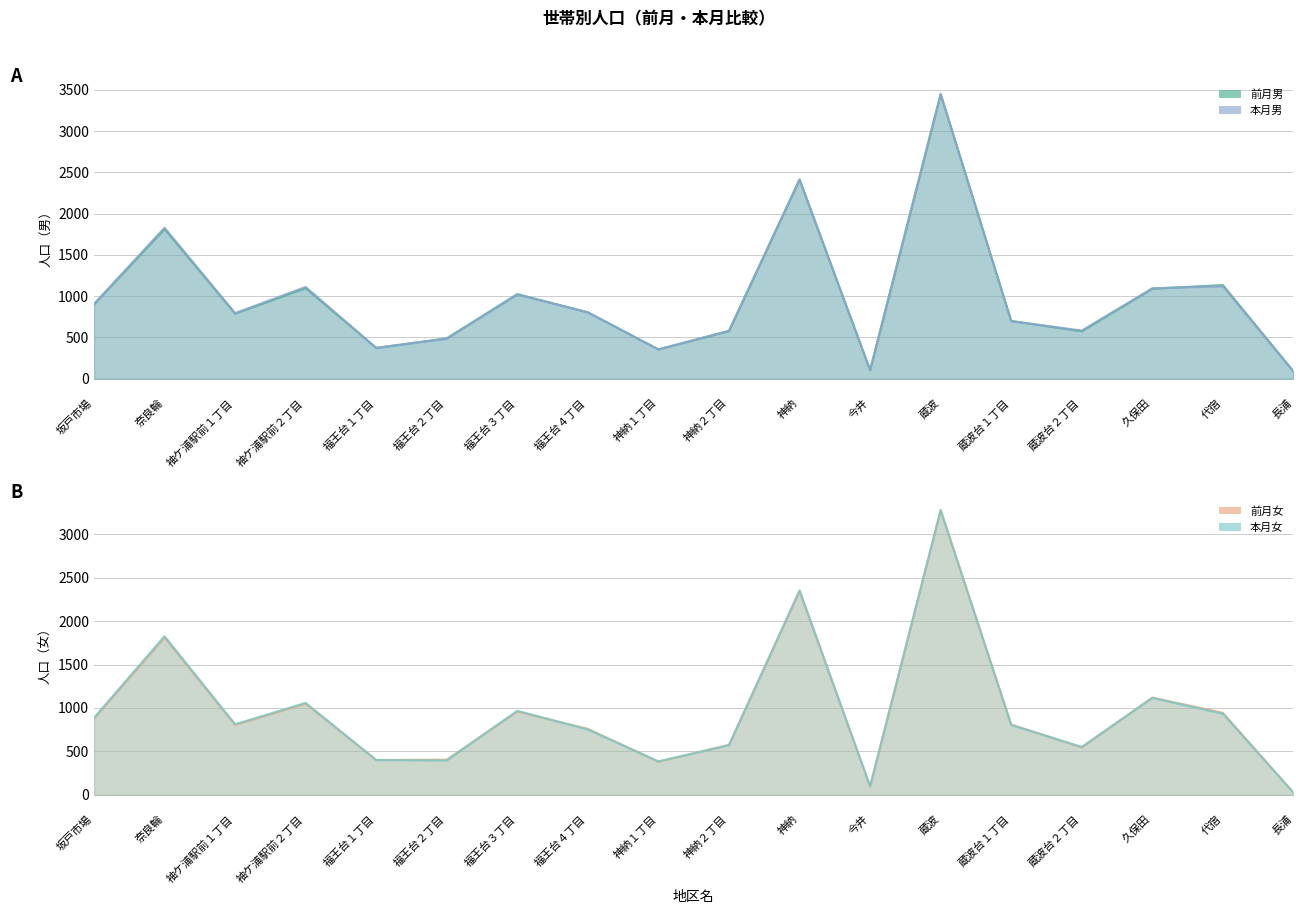

What is the sum of all 前月男 values?

17779